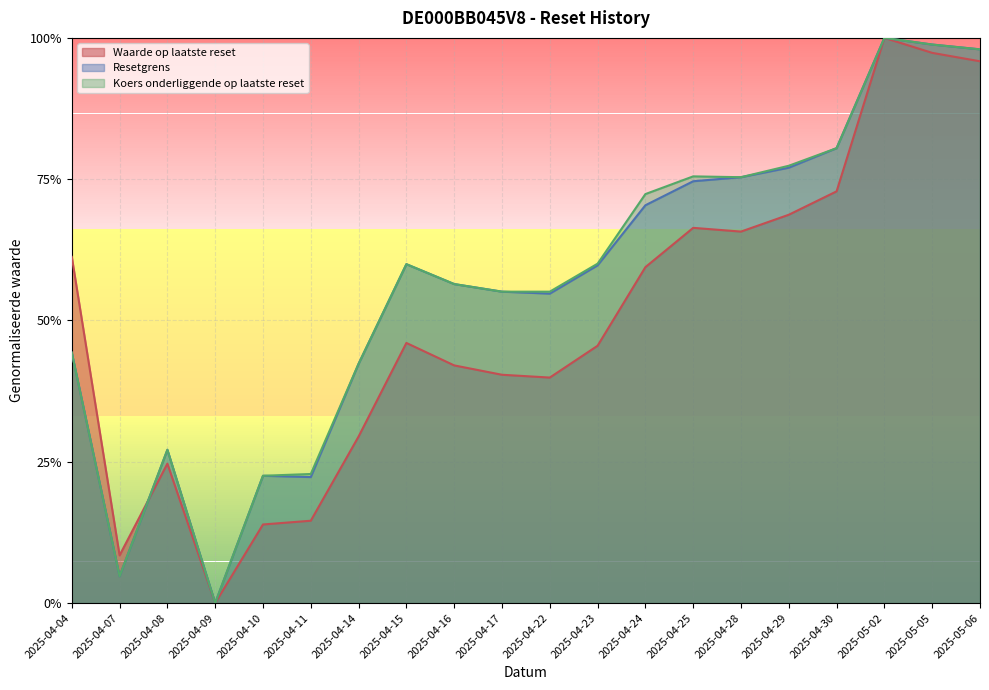

What is the difference between the Koers onderliggende op laatste reset values at 2025-05-06 and 2025-04-22?

0.4